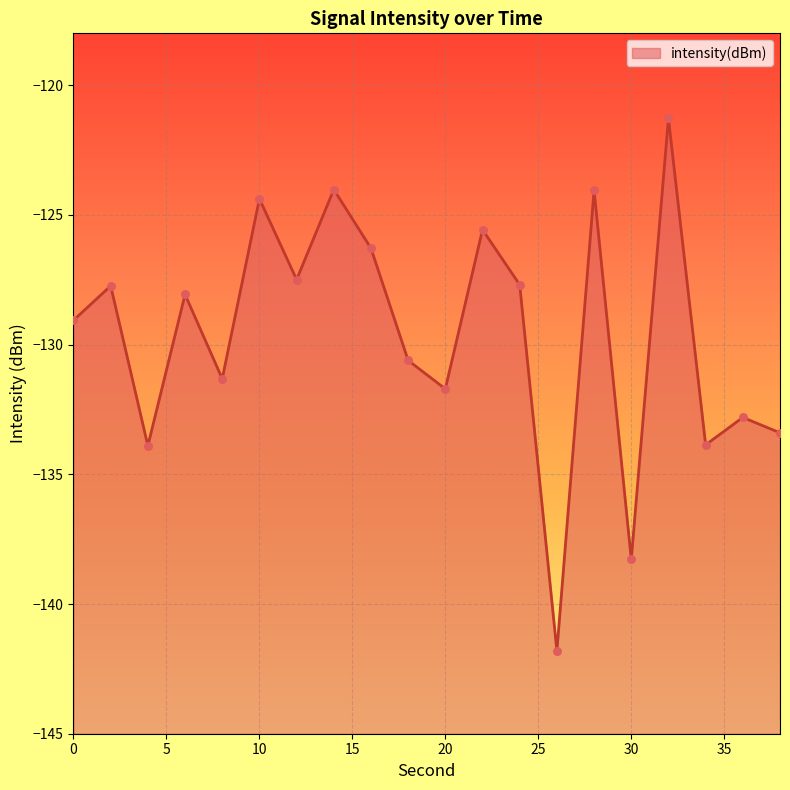

What is the change in value from 2 to 36?

-5.1